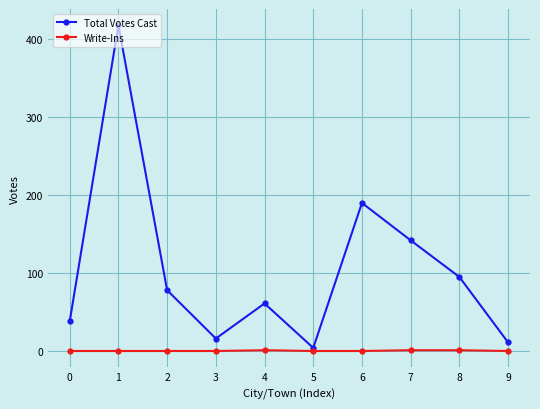

Which series changed the most between 0 and 6?

Total Votes Cast